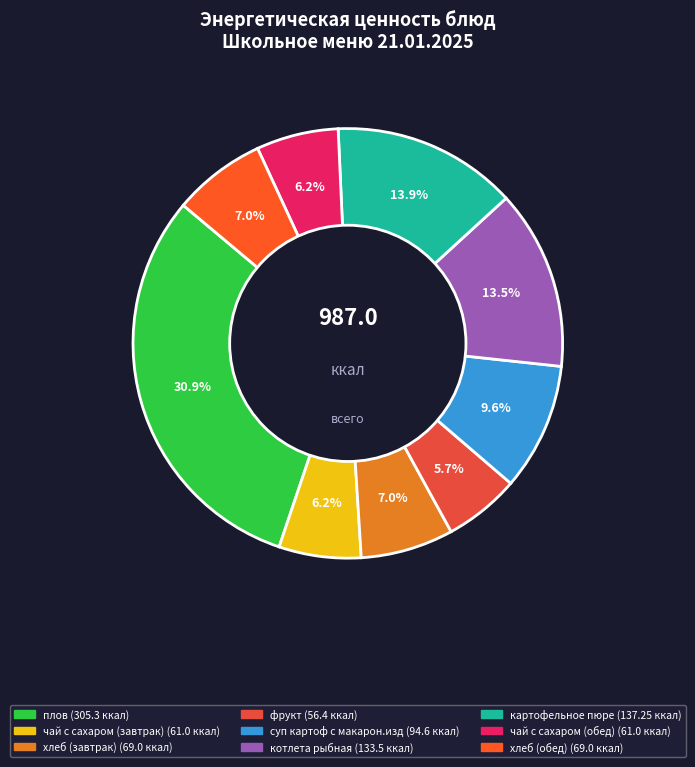

Is there any slice that represents more than half of the pie?

No